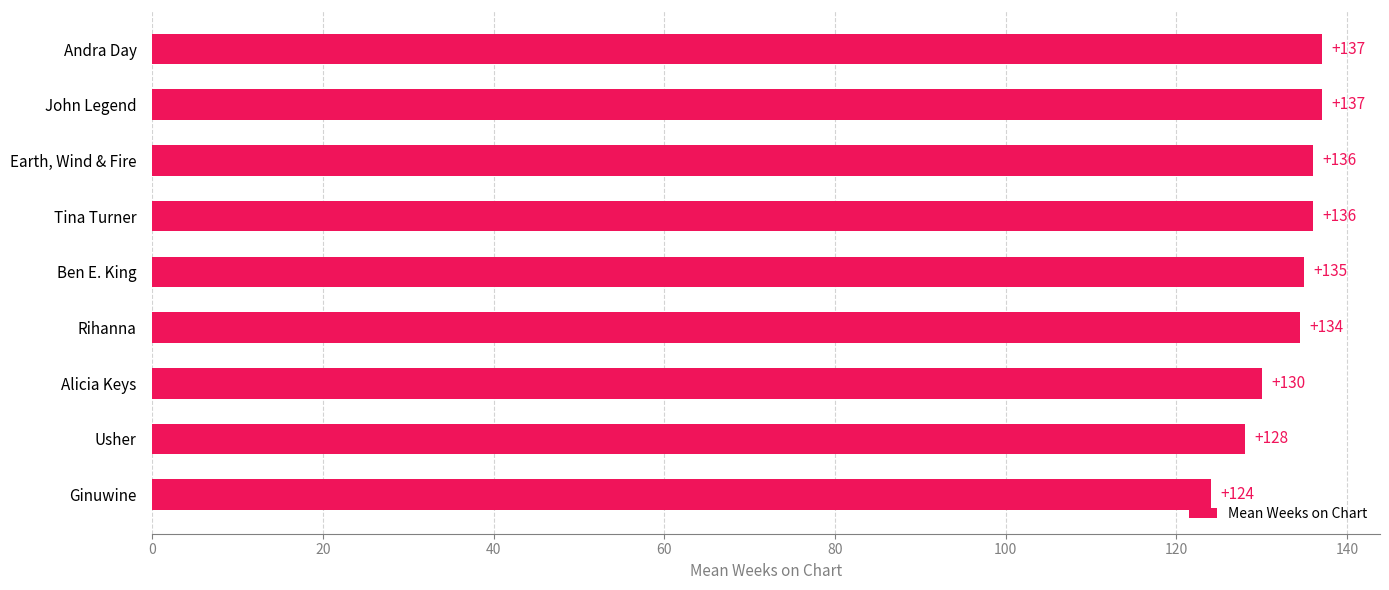

What is the greatest value displayed?

137.0